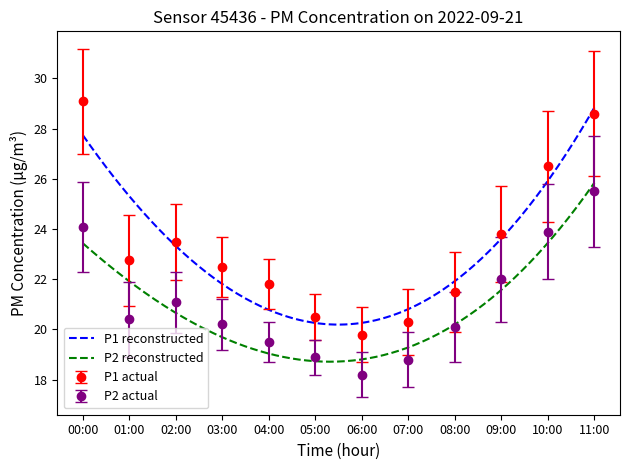

How many values in the P1 actual series exceed 22?

7